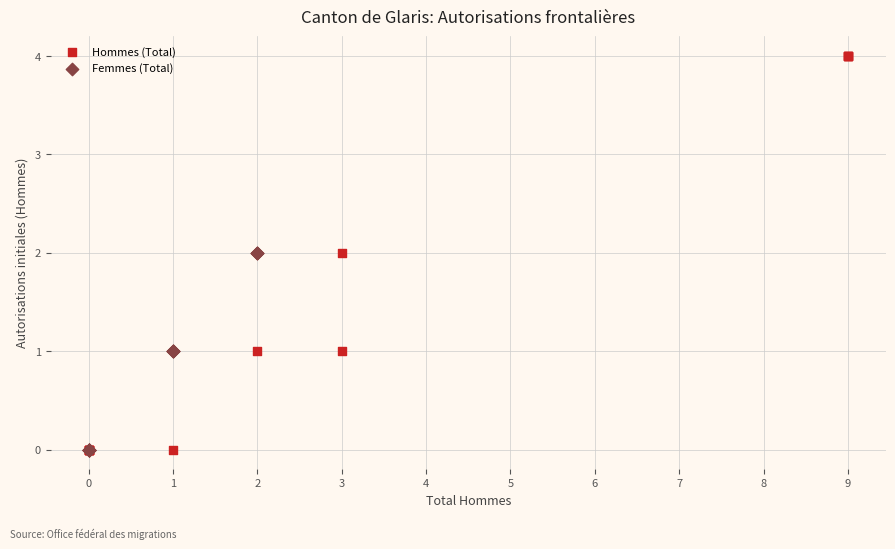

Which series contains the highest Y value?

Hommes (Total)